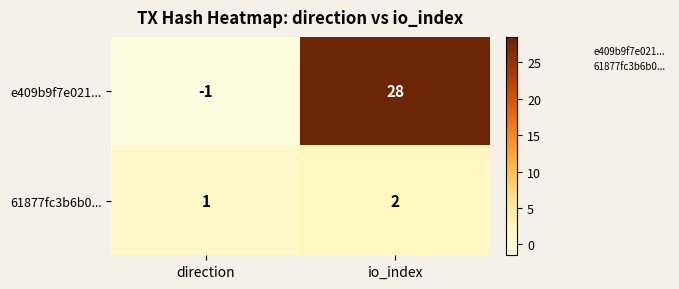

Rank the series by their maximum value, from highest to lowest.

e409b9f7e021..., 61877fc3b6b0...